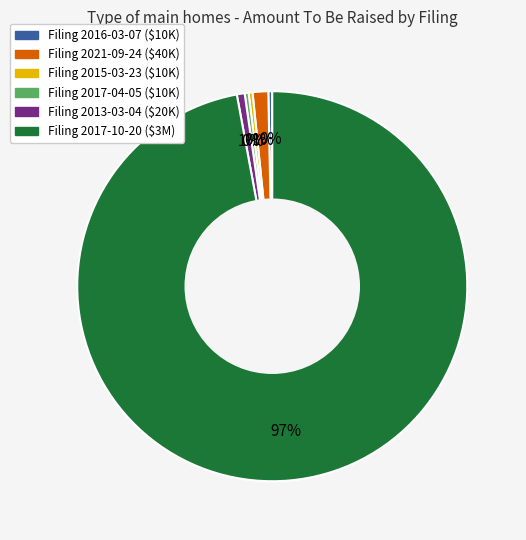

To the nearest percent, what is the average slice percentage?

17%